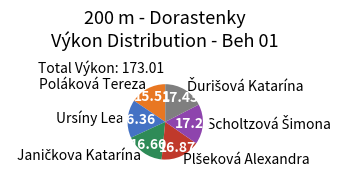

Which slice is the smallest?

Poláková Tereza